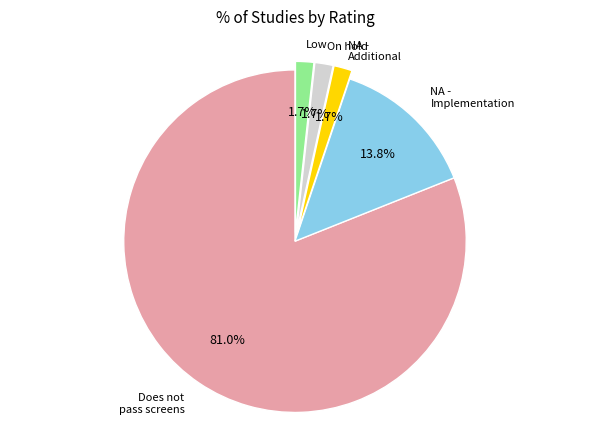

Does any single category account for the majority?

Yes